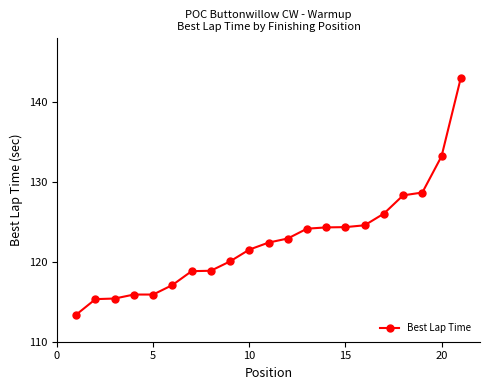

What is the value of the 8th point from the left?

118.9